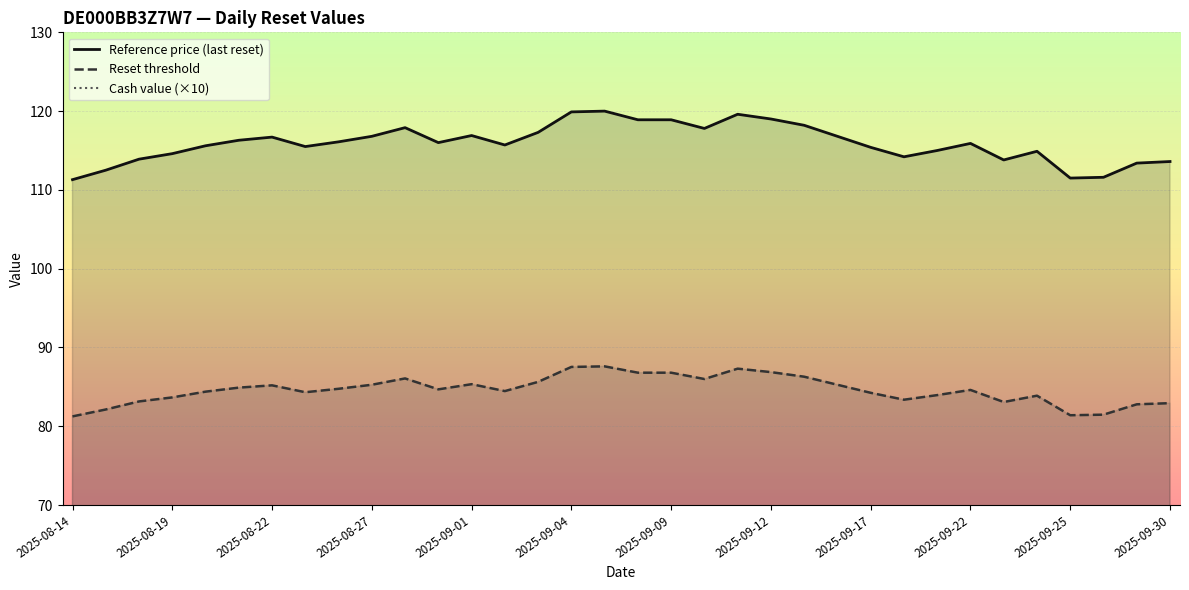

At how many categories does at least one series exceed 102?

34